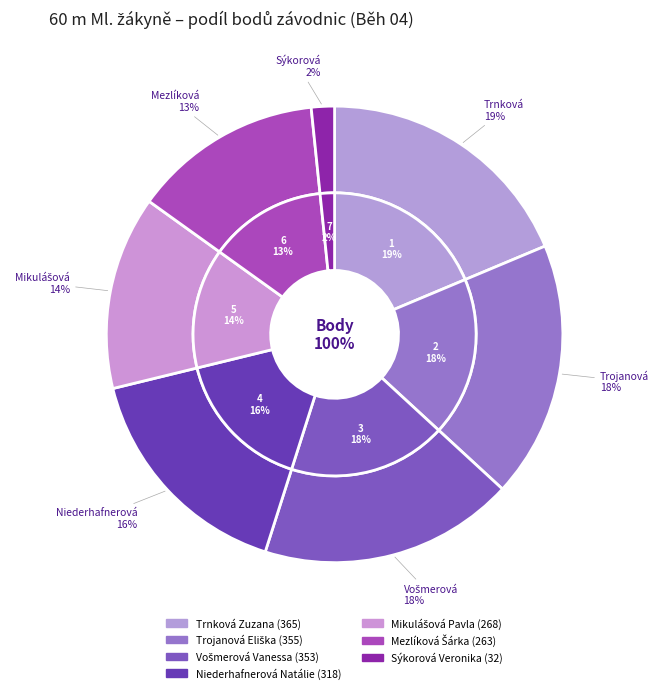

To the nearest percent, what portion does Mezlíková Šárka represent?

13%